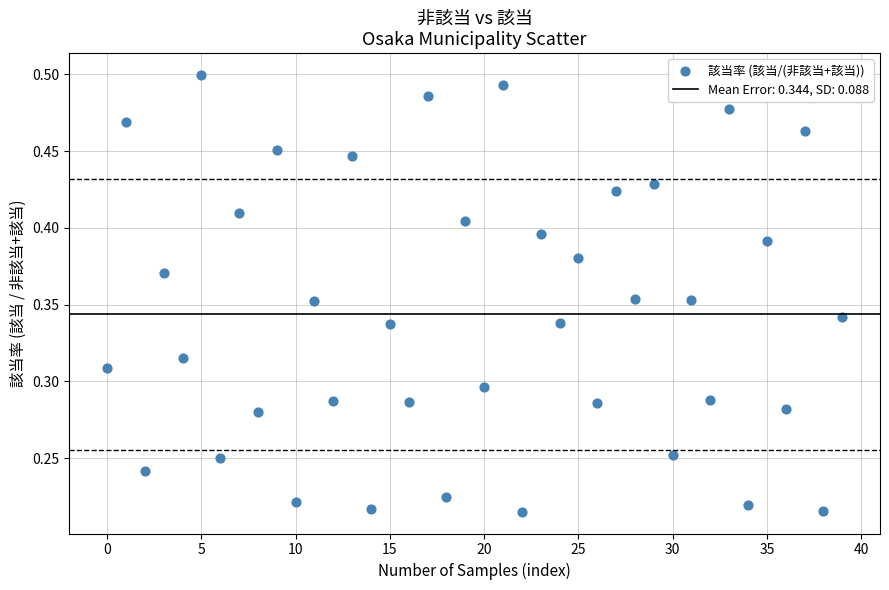

Count the number of points in this scatter plot.

40